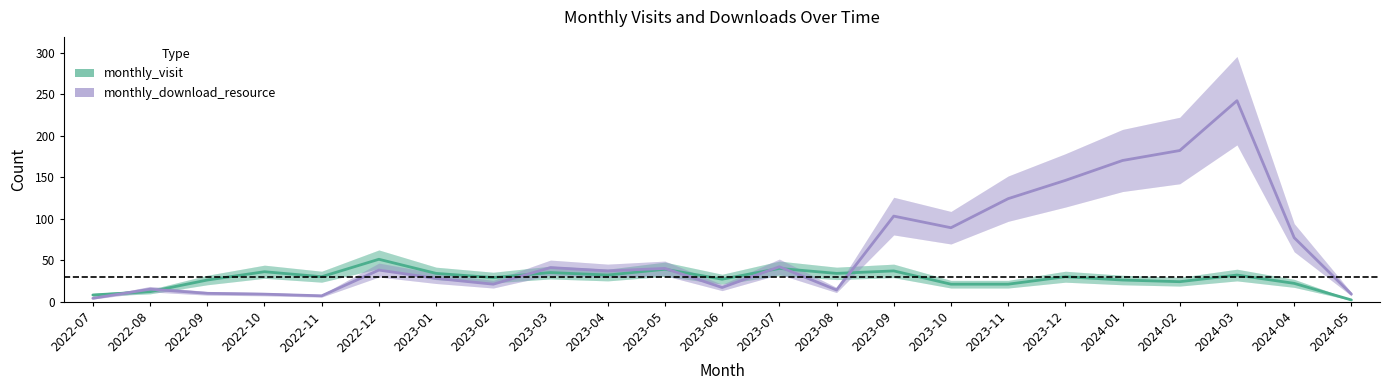

Is it true that monthly_download_resource equals 131 at 2024-03?

False